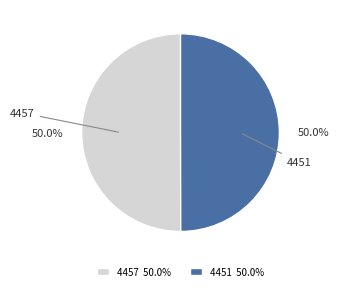

What is the ratio of the value at 4451 to the value at 4457?

1.0